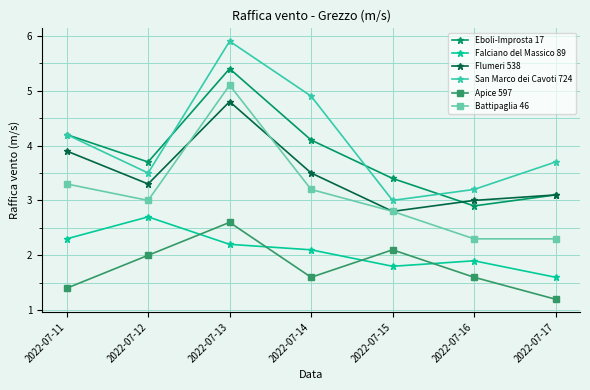

Reading left to right, extract all data points from this chart.

Eboli-Improsta 17: 2022-07-11=4.2	2022-07-12=3.7	2022-07-13=5.4	2022-07-14=4.1	2022-07-15=3.4	2022-07-16=2.9	2022-07-17=3.1
Falciano del Massico 89: 2022-07-11=2.3	2022-07-12=2.7	2022-07-13=2.2	2022-07-14=2.1	2022-07-15=1.8	2022-07-16=1.9	2022-07-17=1.6
Flumeri 538: 2022-07-11=3.9	2022-07-12=3.3	2022-07-13=4.8	2022-07-14=3.5	2022-07-15=2.8	2022-07-16=3.0	2022-07-17=3.1
San Marco dei Cavoti 724: 2022-07-11=4.2	2022-07-12=3.5	2022-07-13=5.9	2022-07-14=4.9	2022-07-15=3.0	2022-07-16=3.2	2022-07-17=3.7
Apice 597: 2022-07-11=1.4	2022-07-12=2.0	2022-07-13=2.6	2022-07-14=1.6	2022-07-15=2.1	2022-07-16=1.6	2022-07-17=1.2
Battipaglia 46: 2022-07-11=3.3	2022-07-12=3.0	2022-07-13=5.1	2022-07-14=3.2	2022-07-15=2.8	2022-07-16=2.3	2022-07-17=2.3